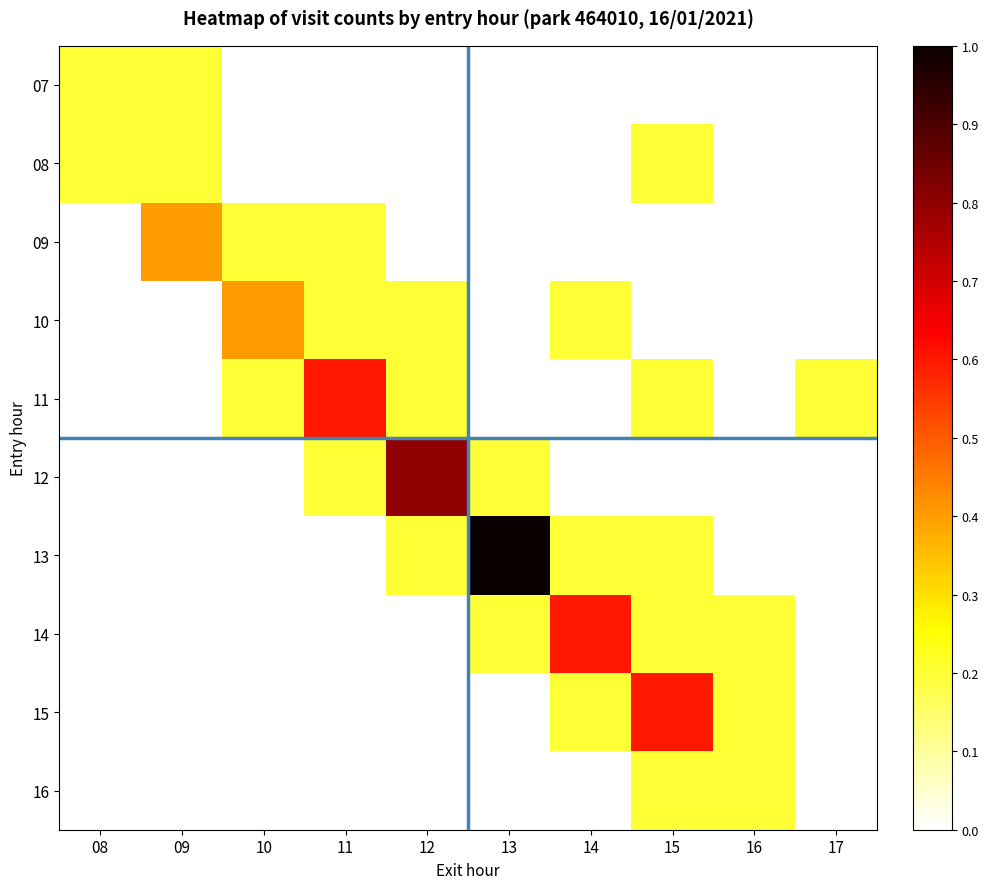

Reading left to right, list all the values displayed in this chart.

07: 08=0.2	09=0.2	10=0.0	11=0.0	12=0.0	13=0.0	14=0.0	15=0.0	16=0.0	17=0.0
08: 08=0.2	09=0.2	10=0.0	11=0.0	12=0.0	13=0.0	14=0.0	15=0.2	16=0.0	17=0.0
09: 08=0.0	09=0.4	10=0.2	11=0.2	12=0.0	13=0.0	14=0.0	15=0.0	16=0.0	17=0.0
10: 08=0.0	09=0.0	10=0.4	11=0.2	12=0.2	13=0.0	14=0.2	15=0.0	16=0.0	17=0.0
11: 08=0.0	09=0.0	10=0.2	11=0.6	12=0.2	13=0.0	14=0.0	15=0.2	16=0.0	17=0.2
12: 08=0.0	09=0.0	10=0.0	11=0.2	12=0.8	13=0.2	14=0.0	15=0.0	16=0.0	17=0.0
13: 08=0.0	09=0.0	10=0.0	11=0.0	12=0.2	13=1.0	14=0.2	15=0.2	16=0.0	17=0.0
14: 08=0.0	09=0.0	10=0.0	11=0.0	12=0.0	13=0.2	14=0.6	15=0.2	16=0.2	17=0.0
15: 08=0.0	09=0.0	10=0.0	11=0.0	12=0.0	13=0.0	14=0.2	15=0.6	16=0.2	17=0.0
16: 08=0.0	09=0.0	10=0.0	11=0.0	12=0.0	13=0.0	14=0.0	15=0.2	16=0.2	17=0.0